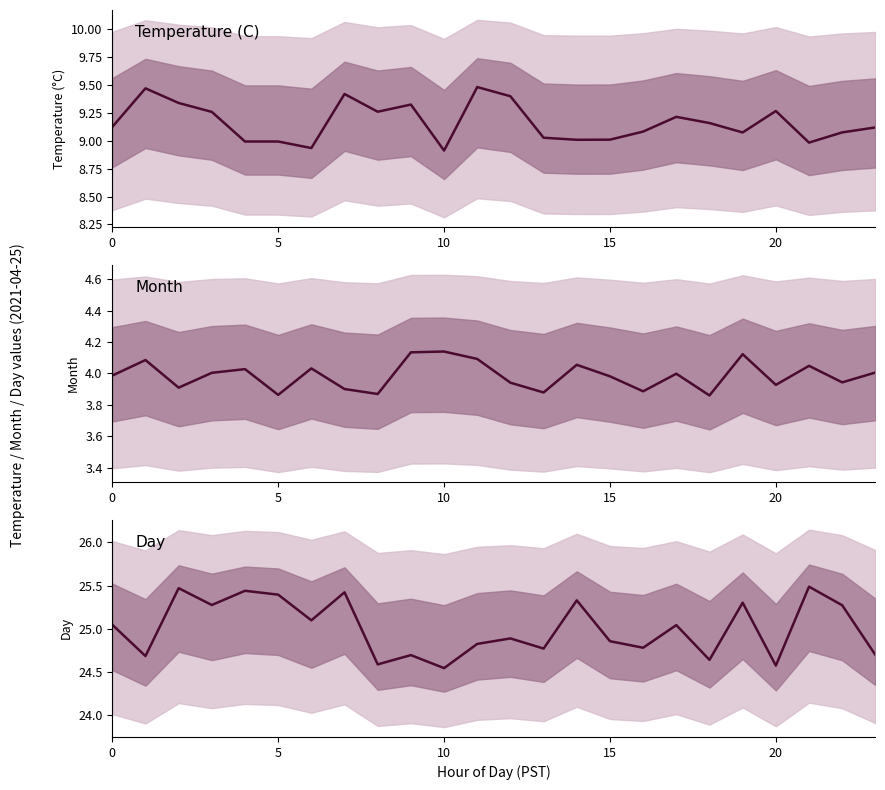

Which label corresponds to the largest value in the chart?

21